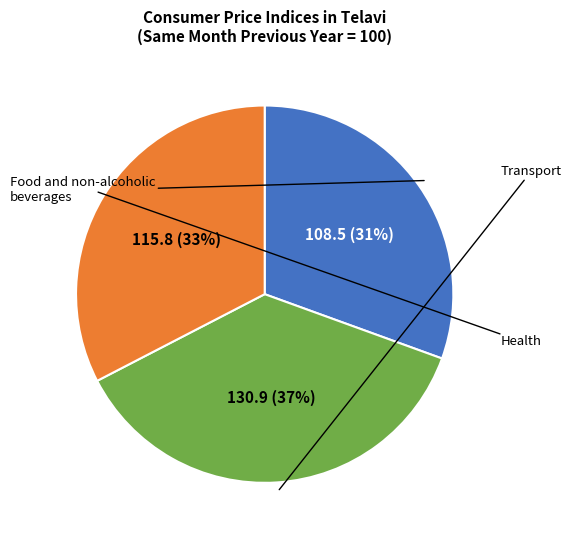

To the nearest percent, what is the average slice percentage?

33%